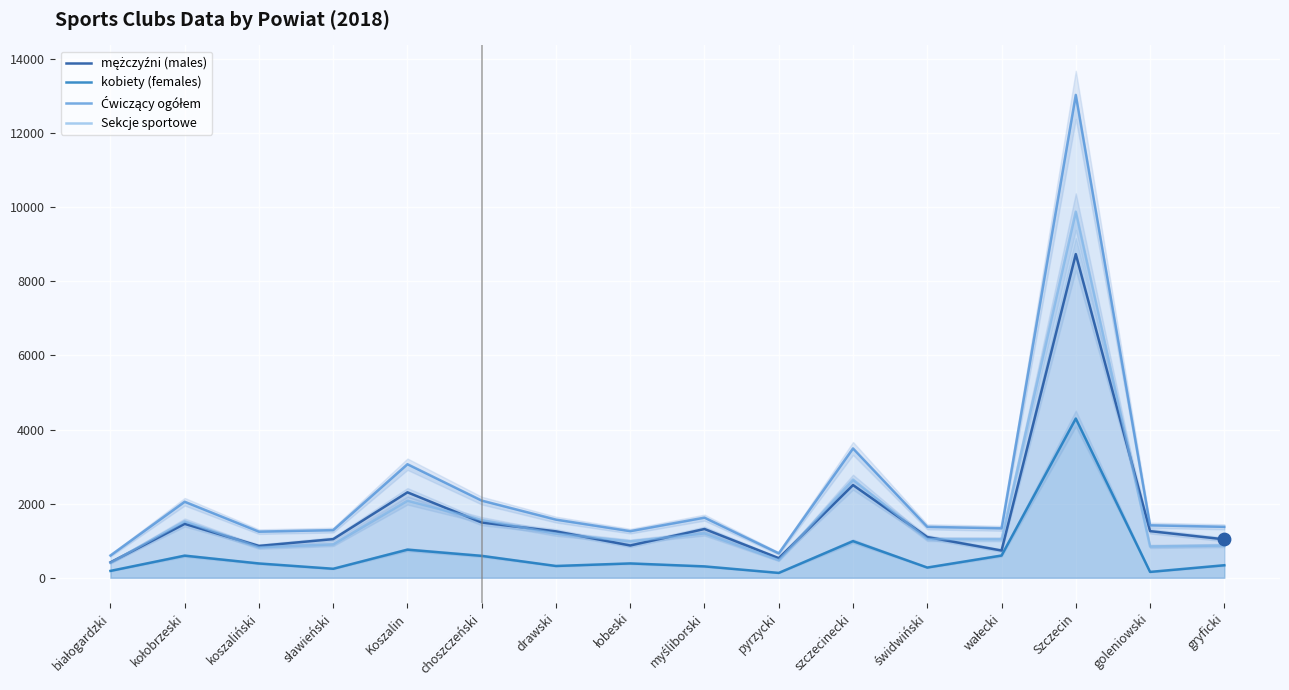

Which series reaches the maximum Y coordinate?

Ćwiczący ogółem